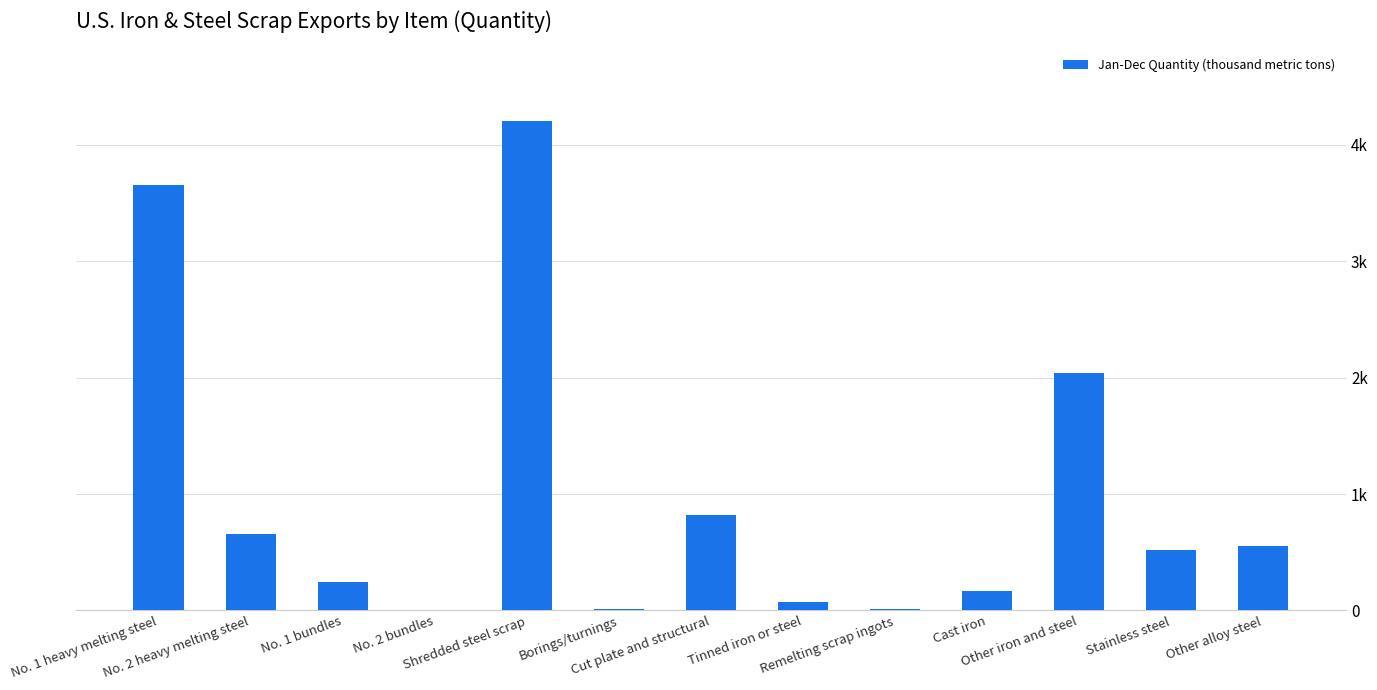

How many bars are there in total?

13